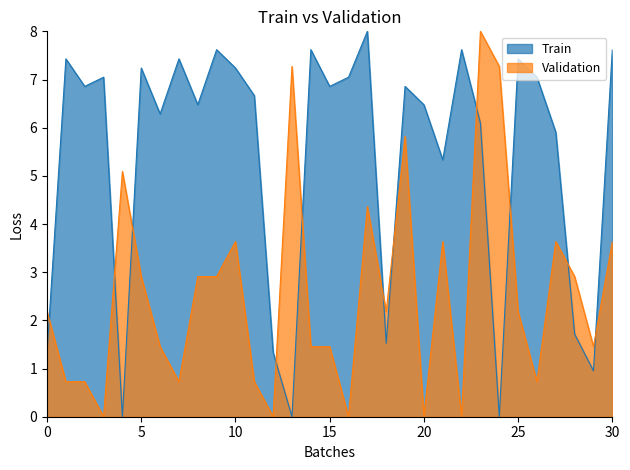

Is it true that Journal Issue equals 2.8 at 24?

False